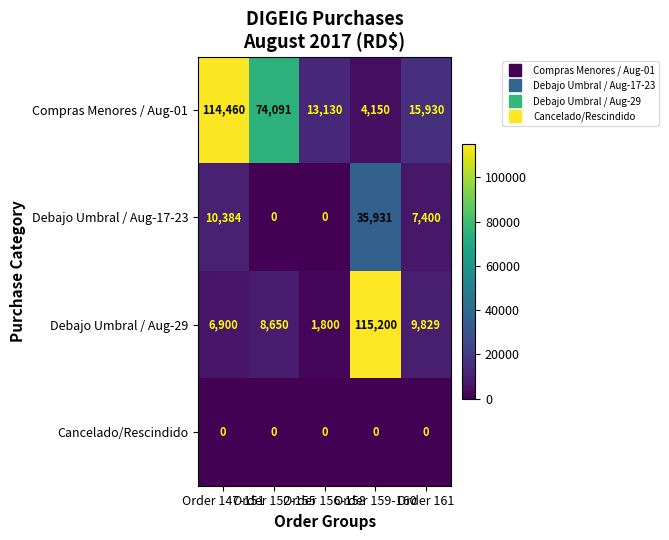

Which series has the widest spread of values?

Debajo Umbral / Aug-29